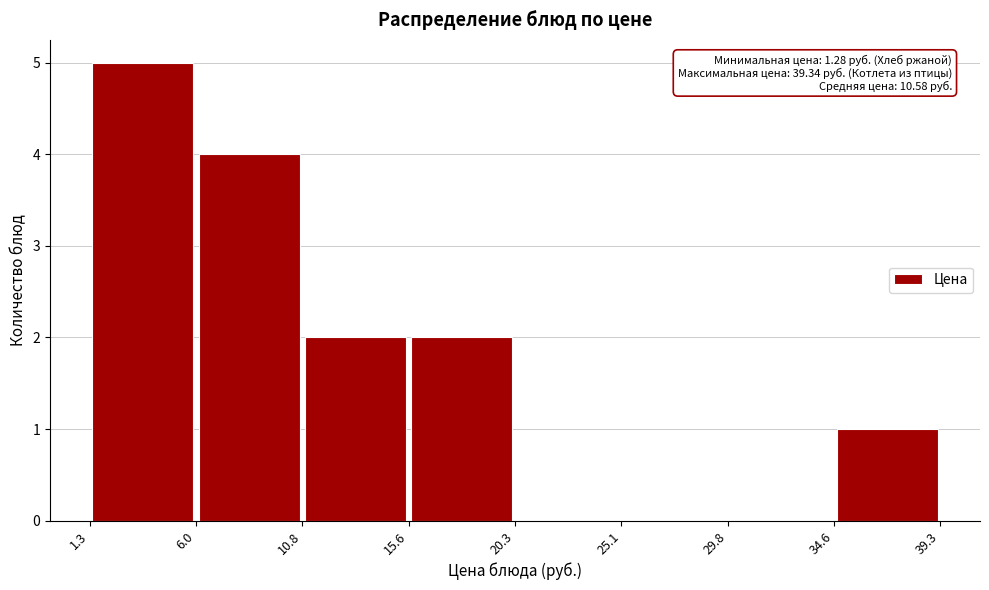

Over which range of the x-axis is the bar tallest?

1.3 to 6.0